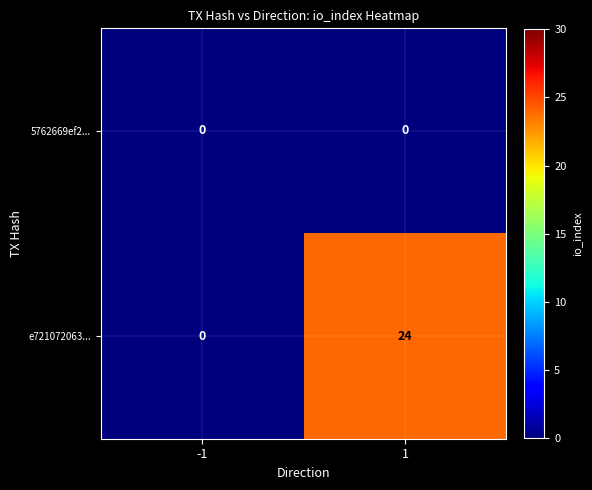

List the series in order of their overall mean, lowest first.

5762669ef2..., e721072063...